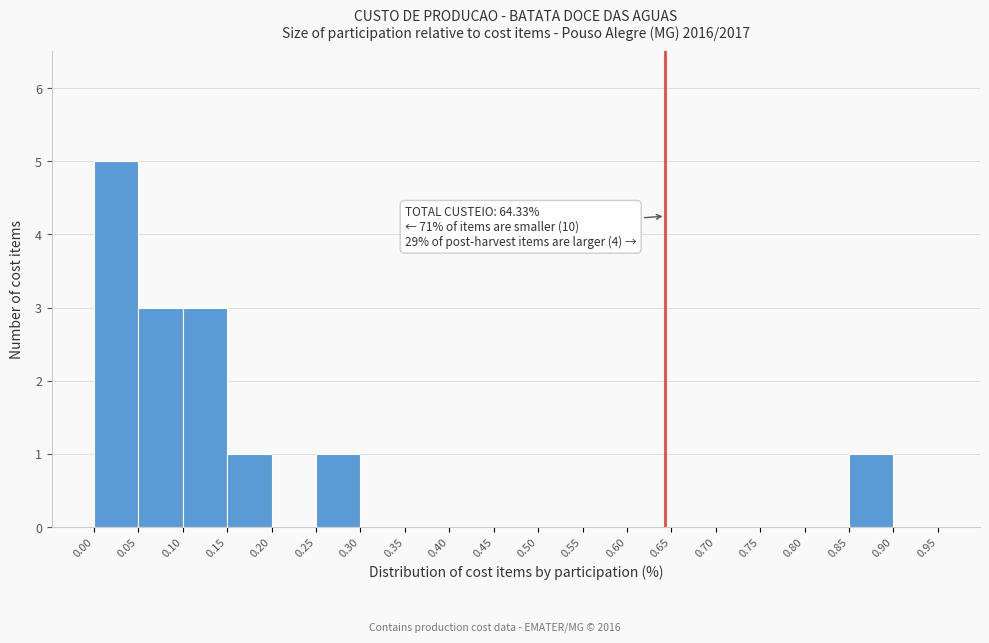

Which range on the x-axis has the tallest bar?

0.00 to 0.05